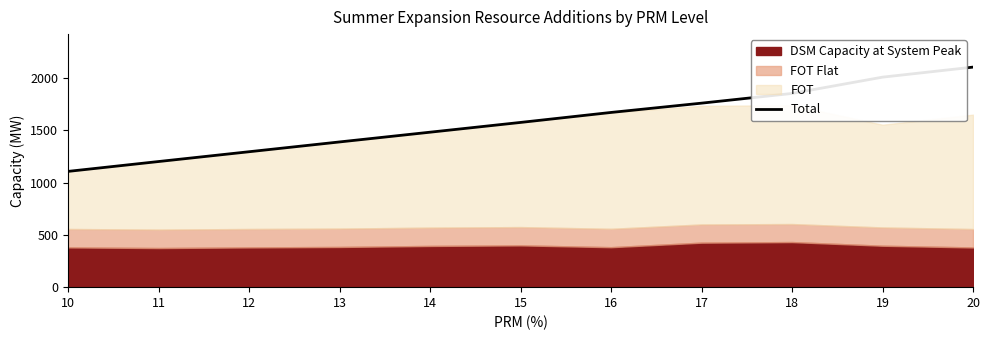

True or false: the data has more than 2 interior local peaks.

False